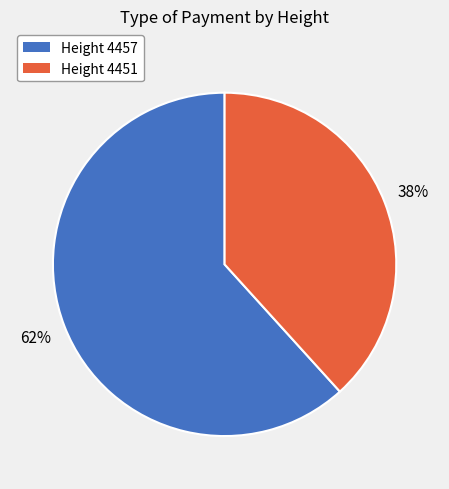

Is there any slice that represents more than half of the pie?

Yes